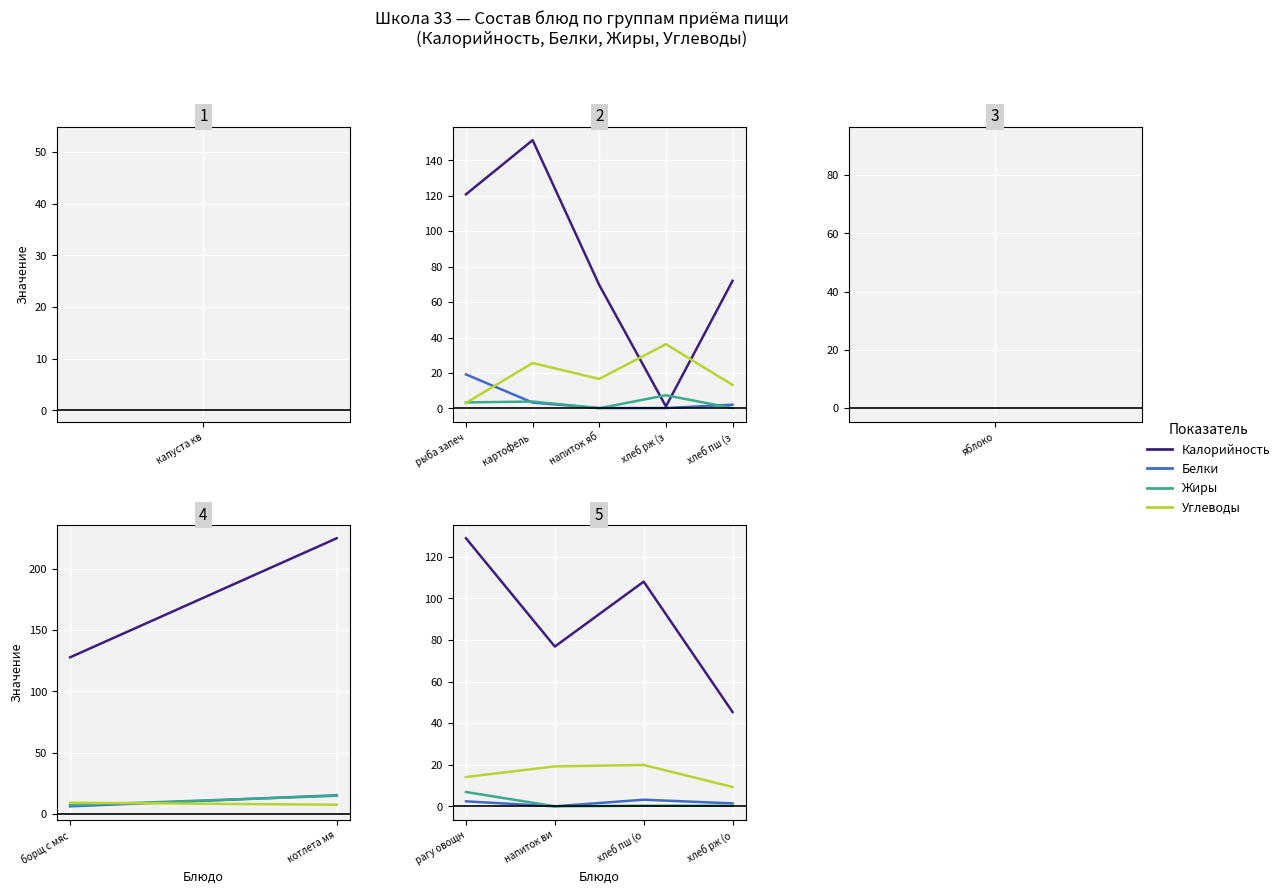

Which series has the largest total across all categories?

Калорийность